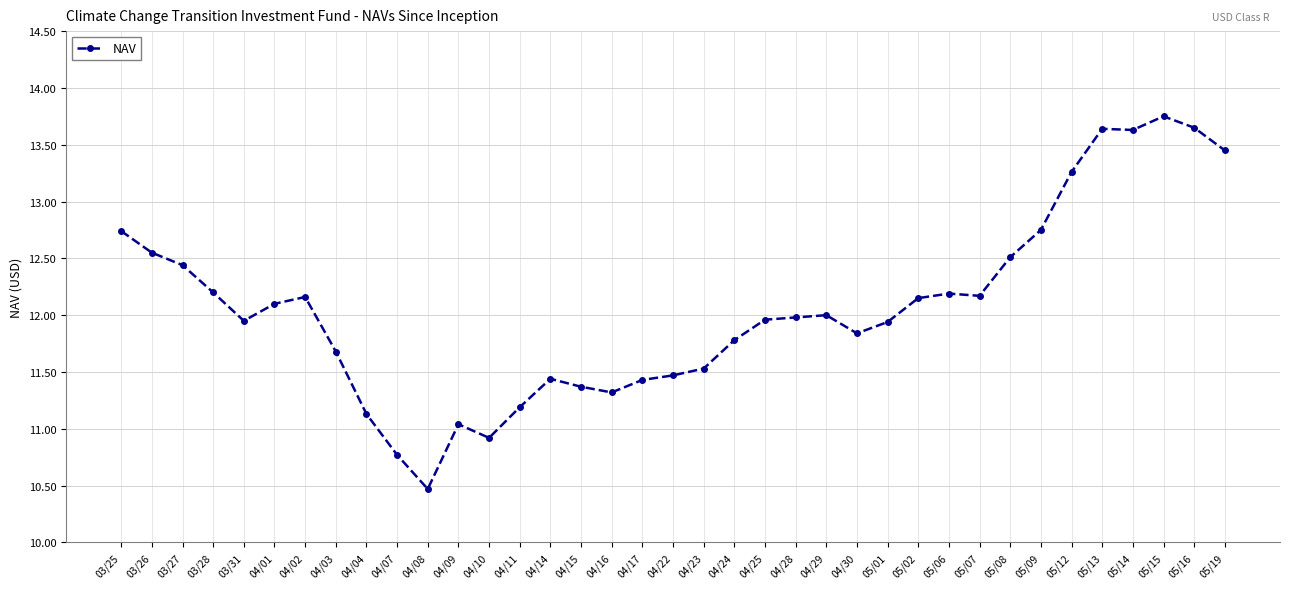

How many data points does each series have?

37